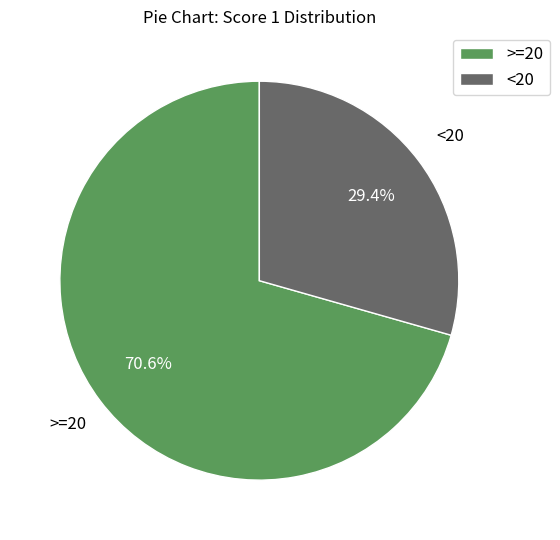

Rank the categories by value from highest to lowest.

>=20, <20